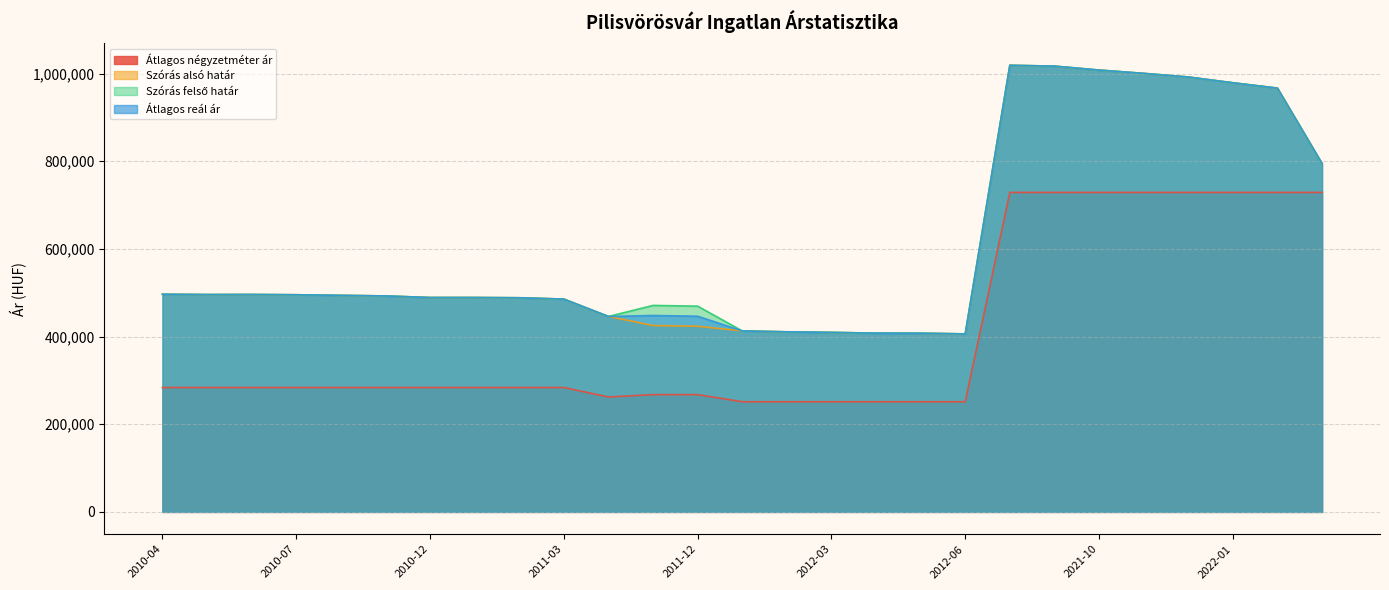

Does the chart display data point markers on the line(s)?

No